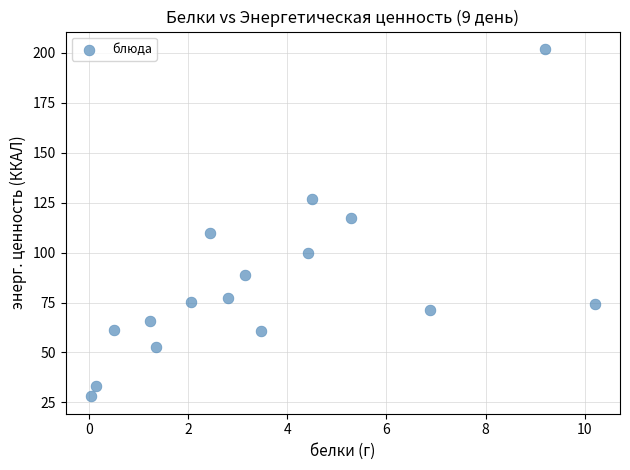

What Y value in the scatter plot is closest to 115?

117.2